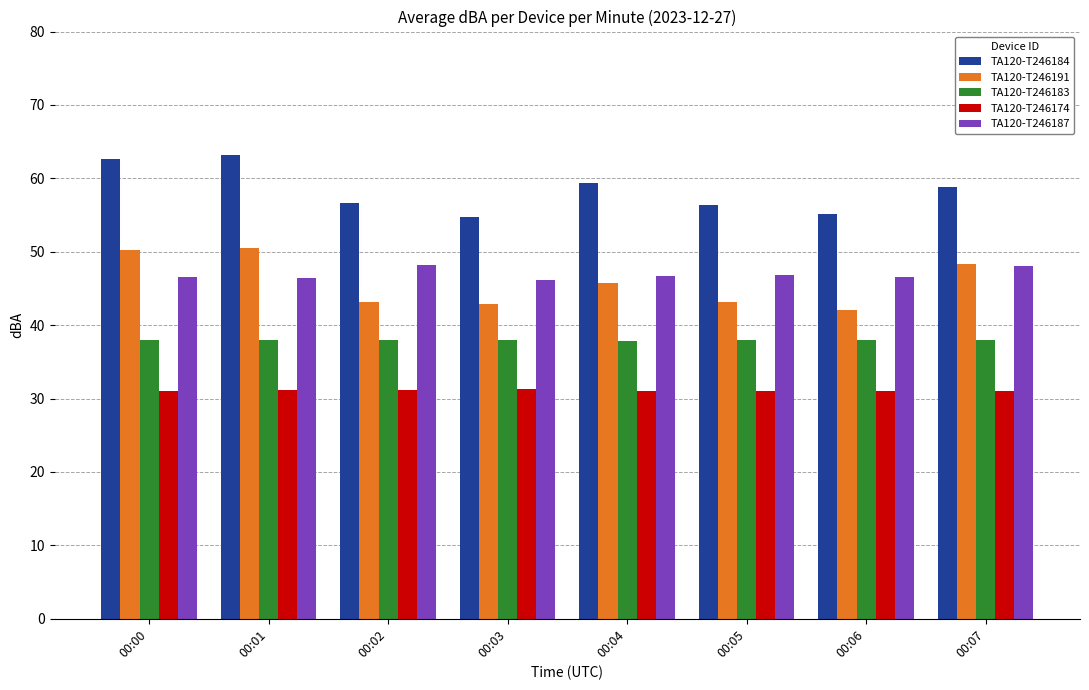

What is the highest value of the TA120-T246184 series?

63.2